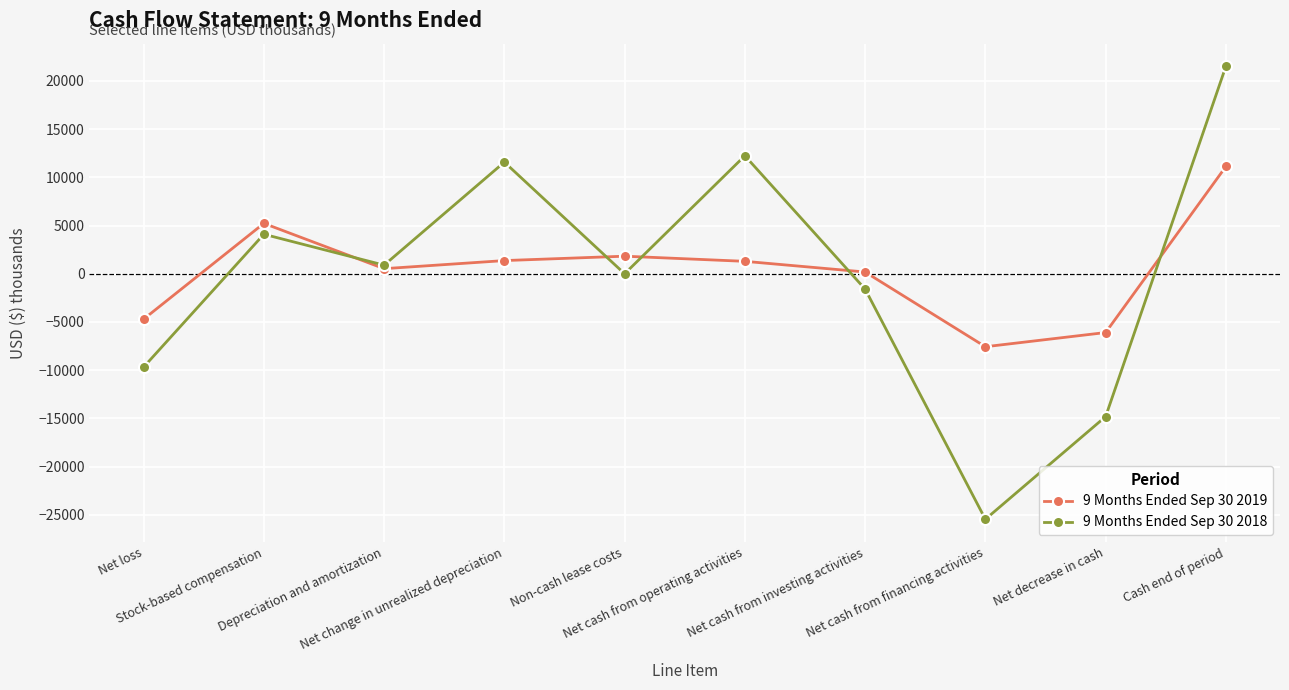

List the series in order of their peak value, lowest first.

9 Months Ended Sep 30 2019, 9 Months Ended Sep 30 2018